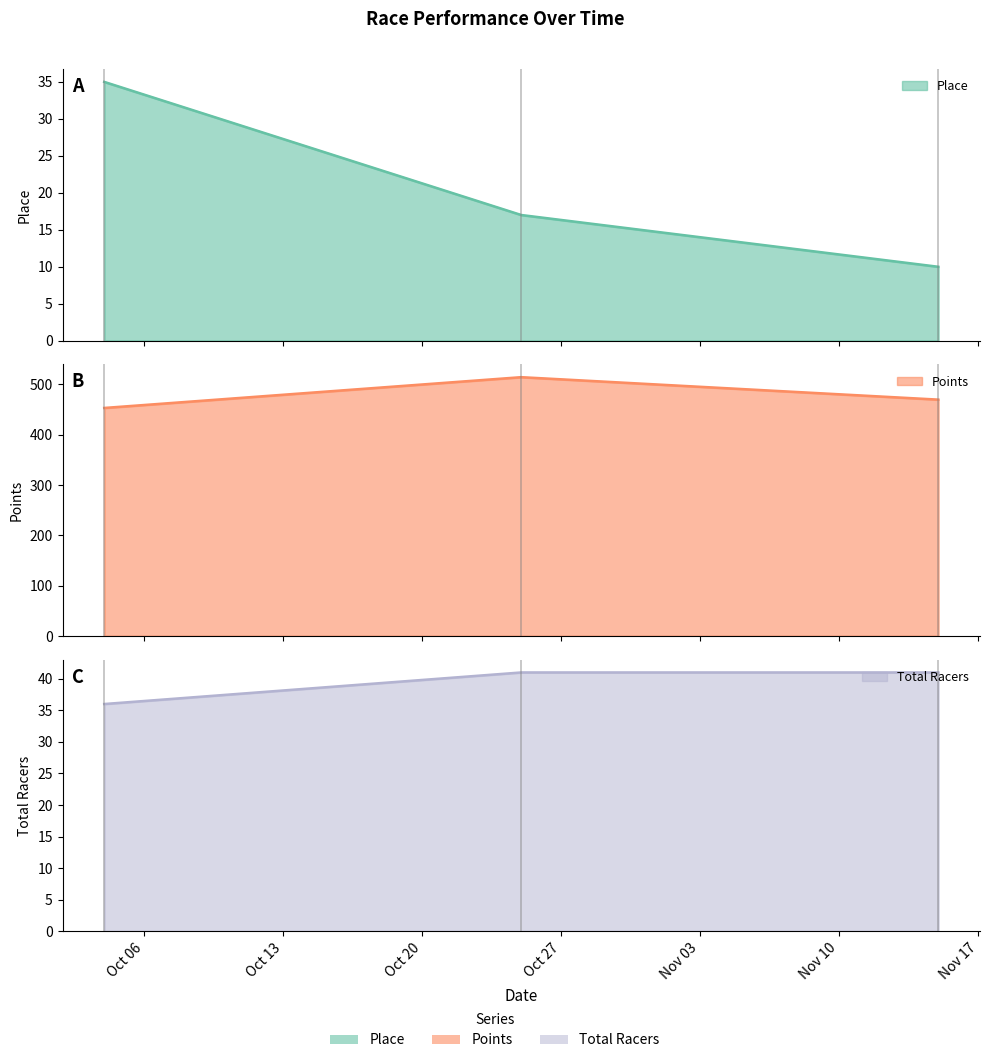

Does the chart display data point markers on the line(s)?

No